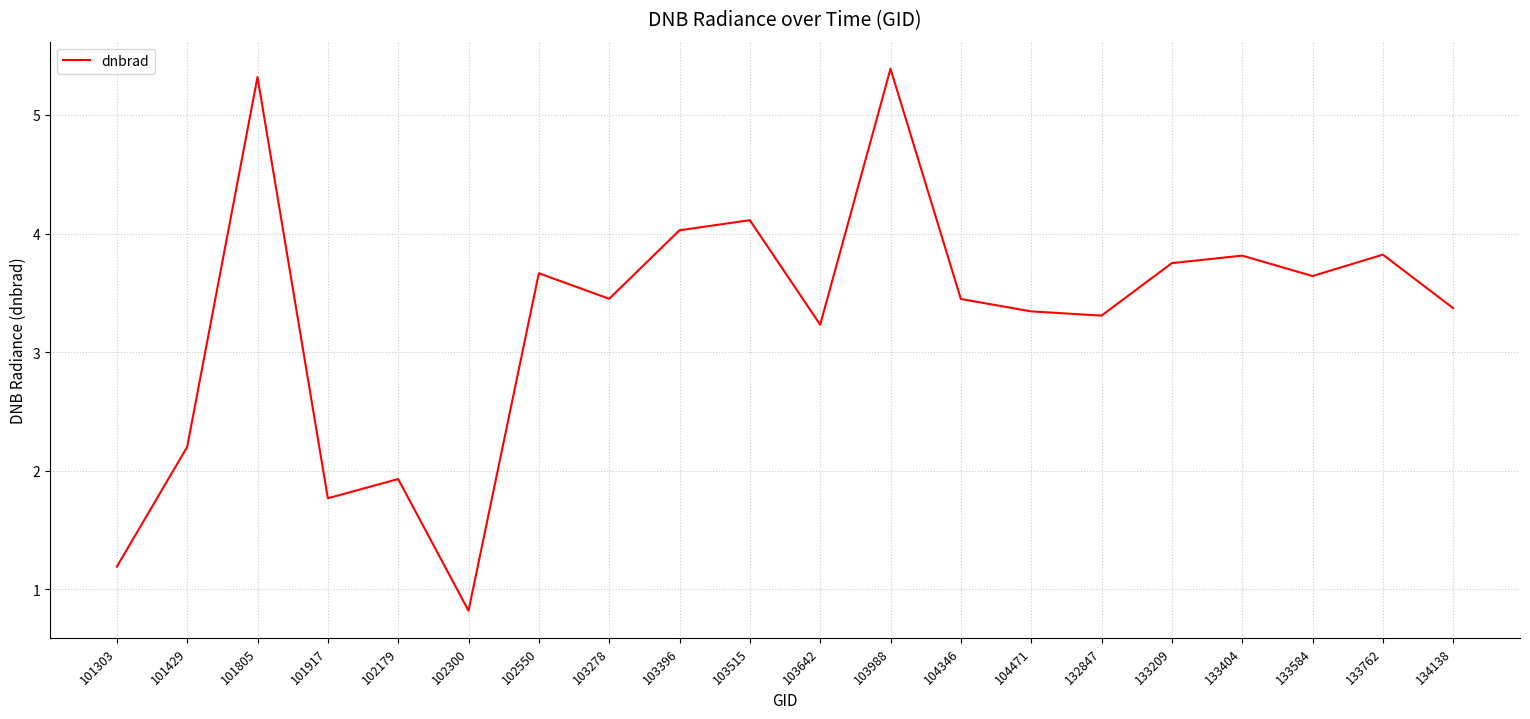

How many categories are shown in the chart?

20